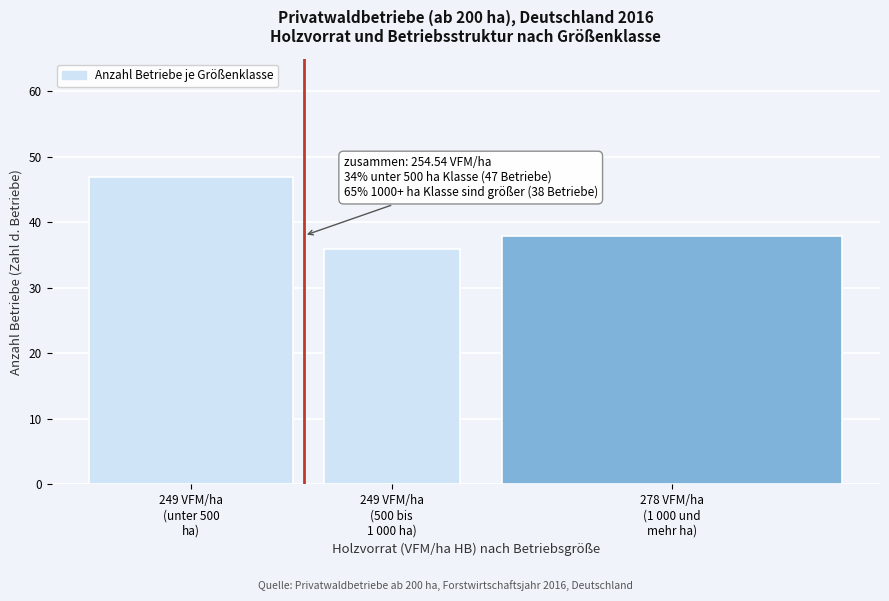

Reading left to right, what are all the values shown in this chart?

47	36	38